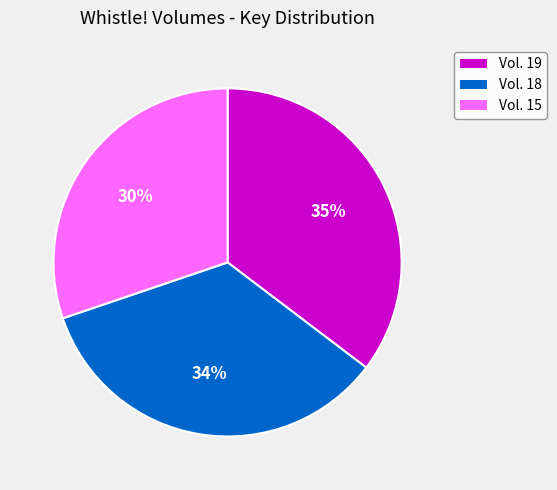

Between Vol. 19 and Vol. 18, which is larger?

Vol. 19